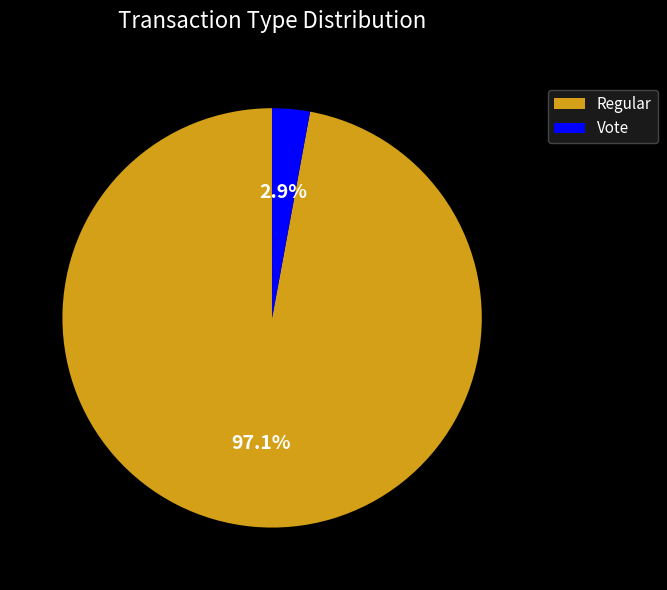

Is there any slice that represents more than half of the pie?

Yes